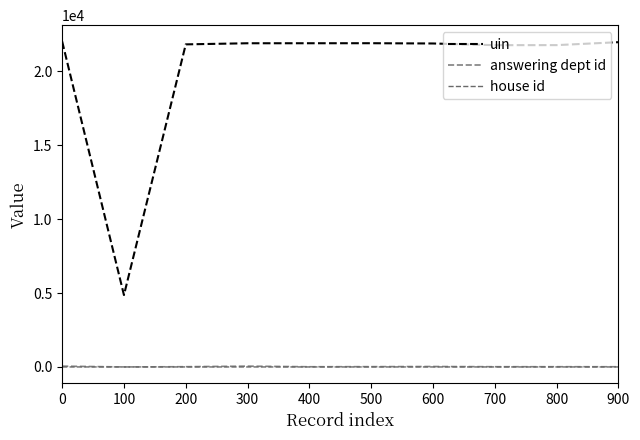

What is the value of the answering dept id point at the 8th from the left?

16